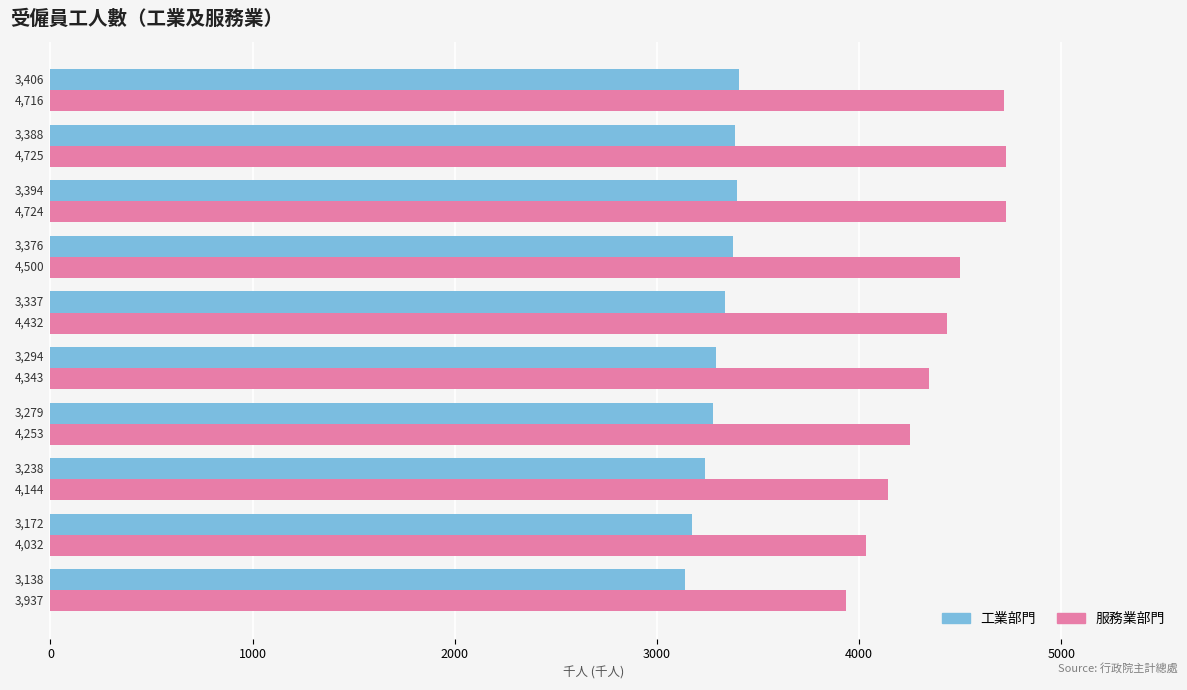

What value does the 工業部門 series have at 2020年, to the nearest 50?

3400